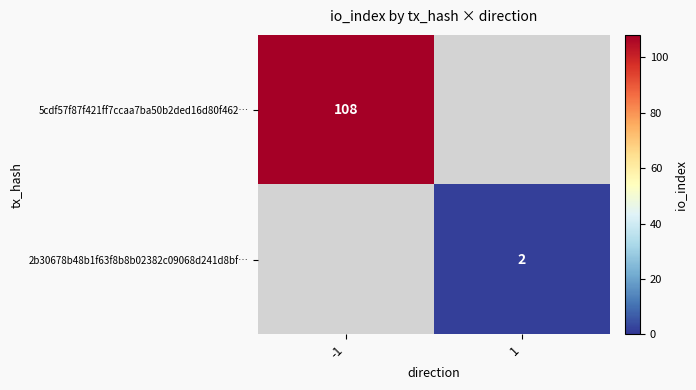

Is the value of 5cdf57f87f421ff7ccaa7ba50b2ded16d80f462… at -1 greater than the value of 2b30678b48b1f63f8b8b02382c09068d241d8bf… at 1?

Yes